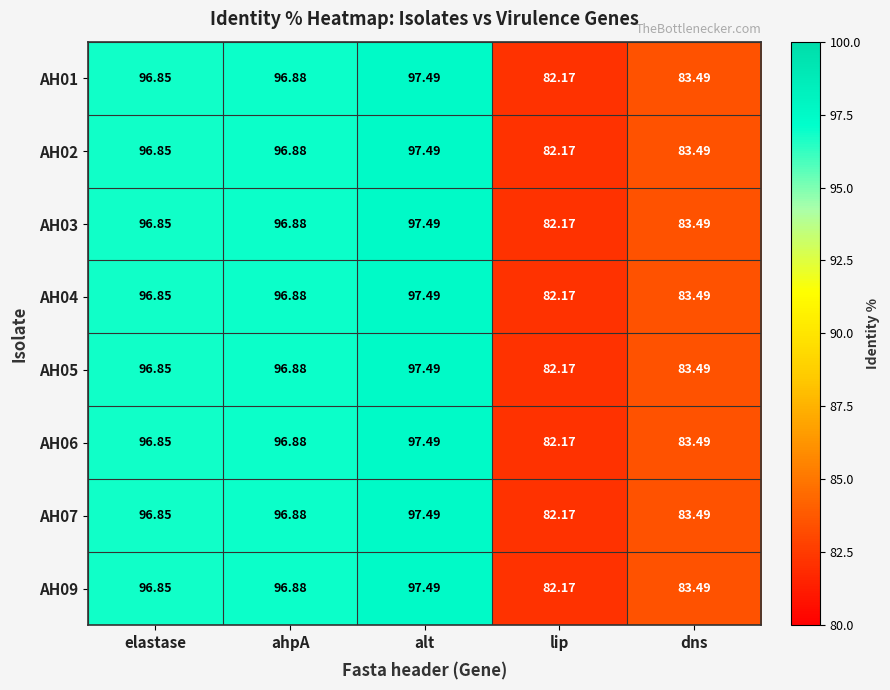

Rank the categories by AH09 value from lowest to highest.

lip, dns, elastase, ahpA, alt